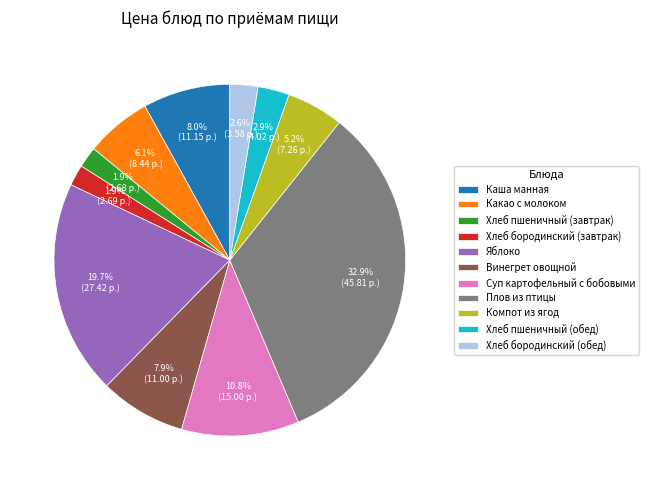

To the nearest percent, what is the combined percentage of Винегрет овощной and Суп картофельный с бобовыми?

19%